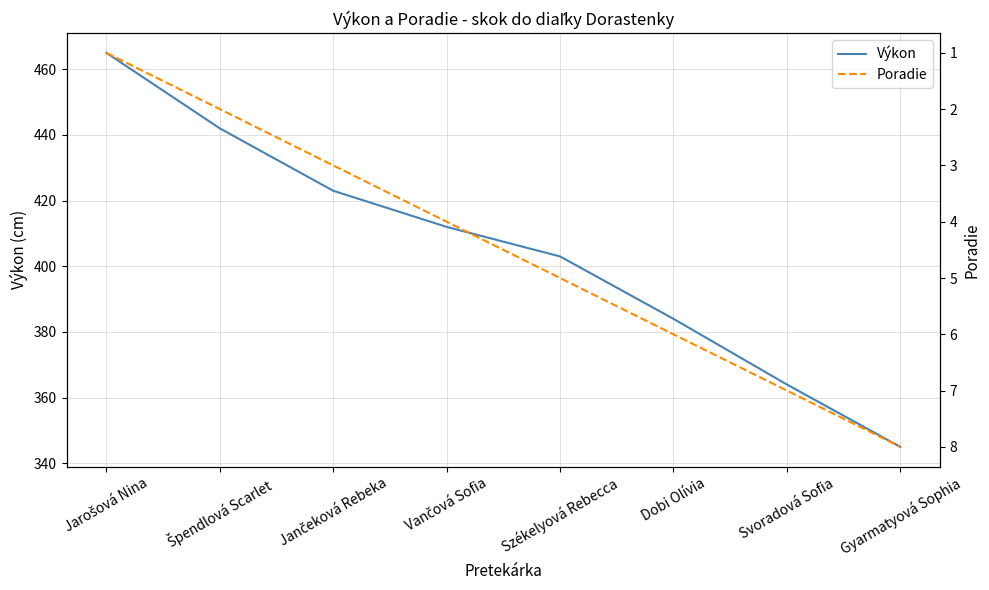

At which label is Poradie closest to 4?

Vančová Sofia